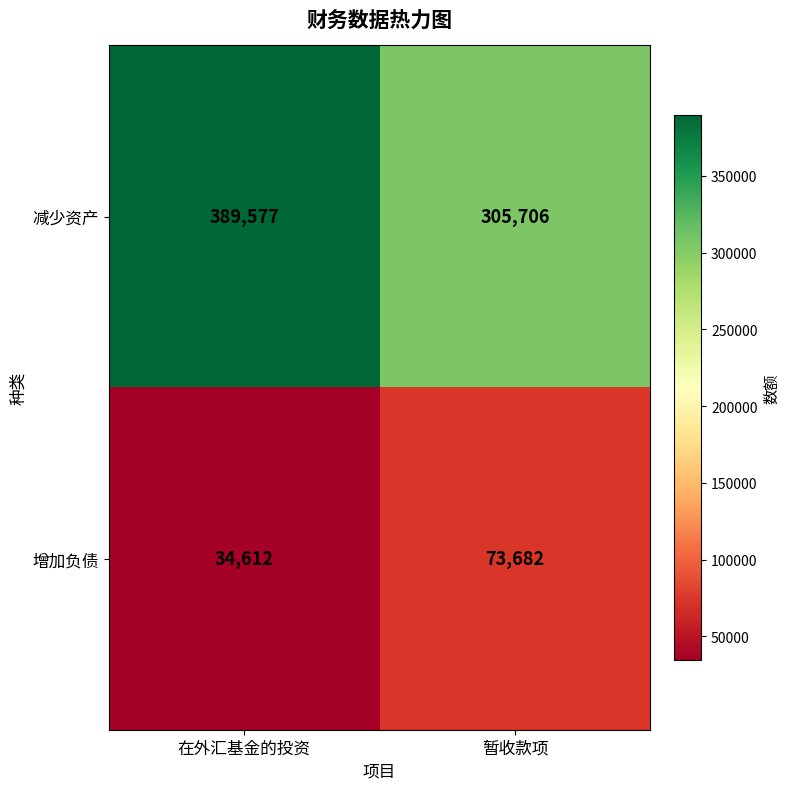

At which category is the sum across all series the highest?

在外汇基金的投资